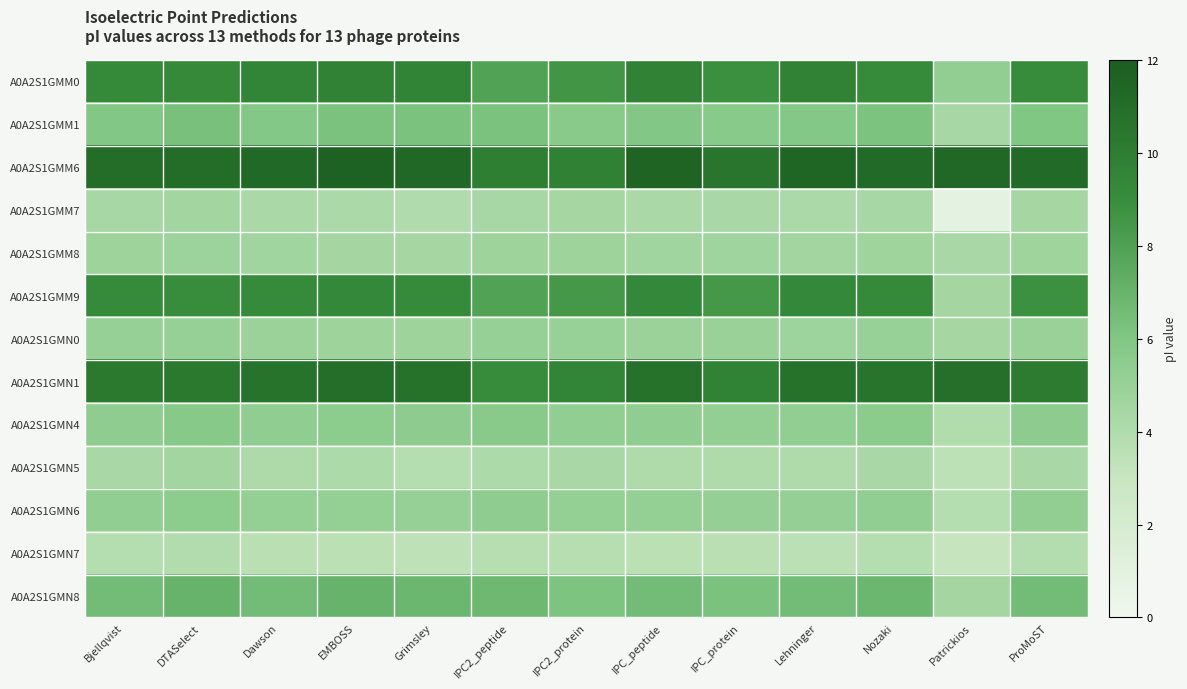

What is the total value across all series at IPC_protein?

81.3